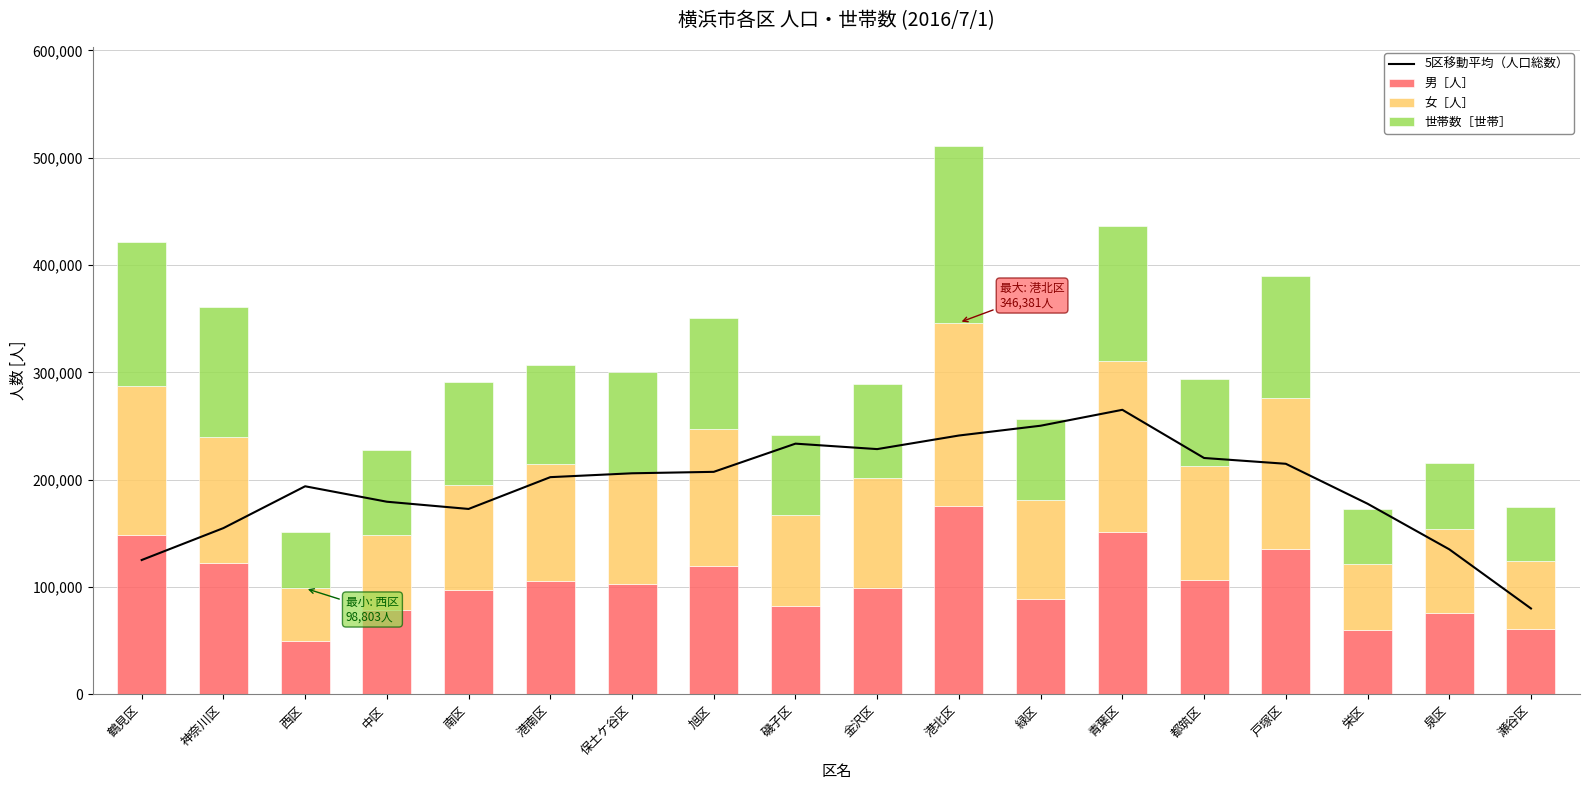

Is the value of 女［人］ at 南区 greater than the value of 世帯数［世帯］ at 緑区?

Yes